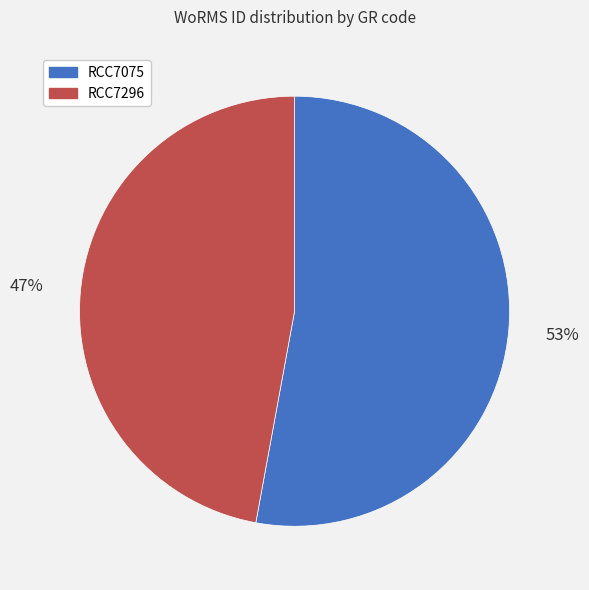

Do RCC7296 and RCC7075 together represent more than half of the pie?

Yes